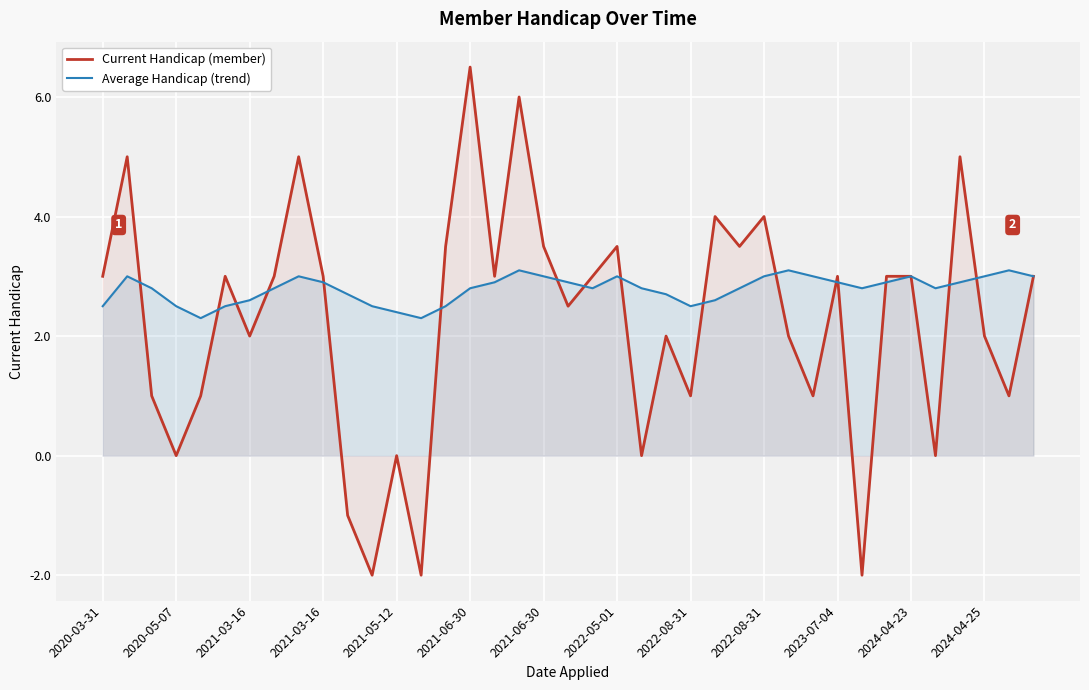

Is it true that Current Handicap (member) equals 4.4 at 2020-03-31?

False